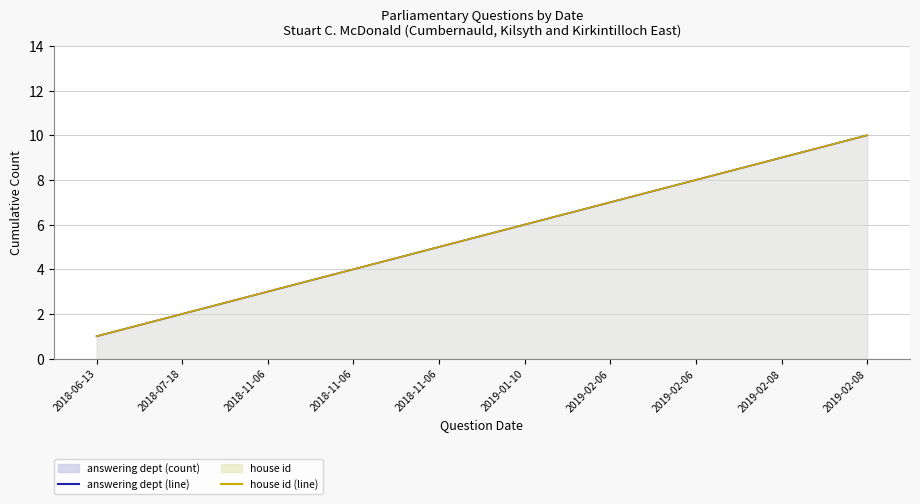

What is the lowest value of the house id (line) series?

1